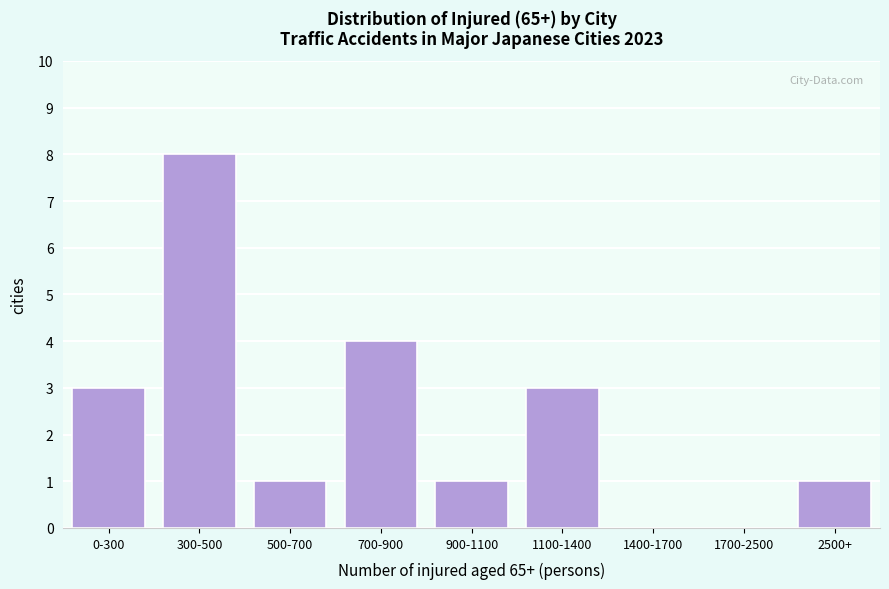

Reading left to right, transcribe all the data shown in this chart.

0-300=3	300-500=8	500-700=1	700-900=4	900-1100=1	1100-1400=3	1400-1700=0	1700-2500=0	2500+=1